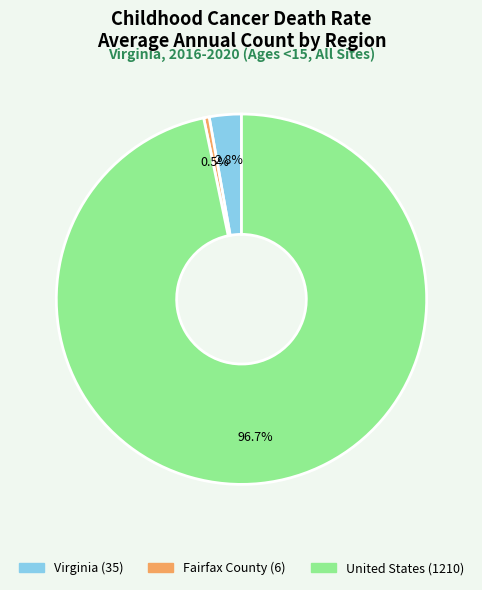

Is there any slice that represents more than half of the pie?

Yes